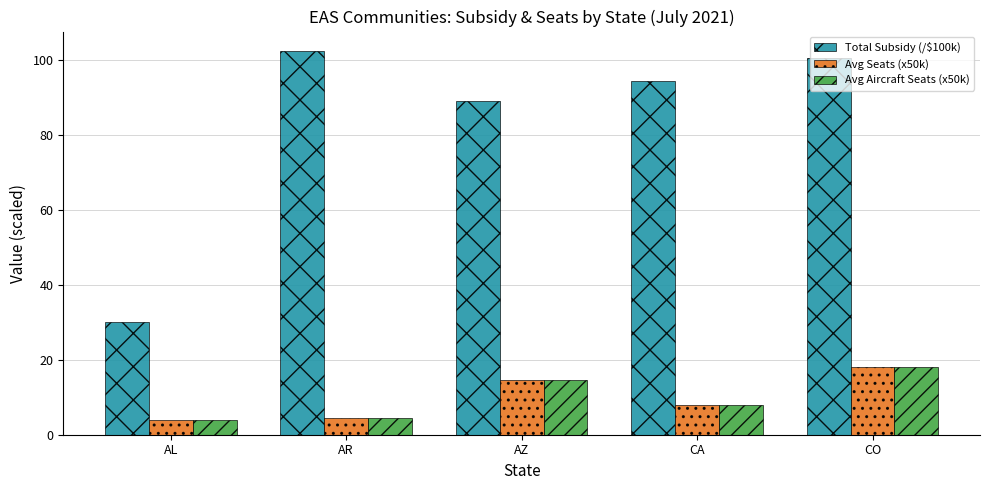

What is the difference between the maximum and minimum values in the Total Subsidy (/$100k) series?

72.4